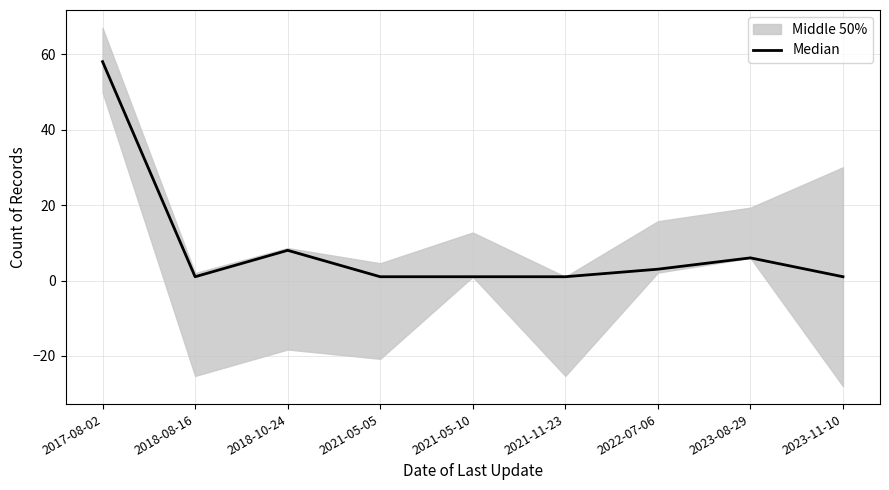

Reading left to right, list all the values displayed in this chart.

58	1	8	1	1	1	3	6	1